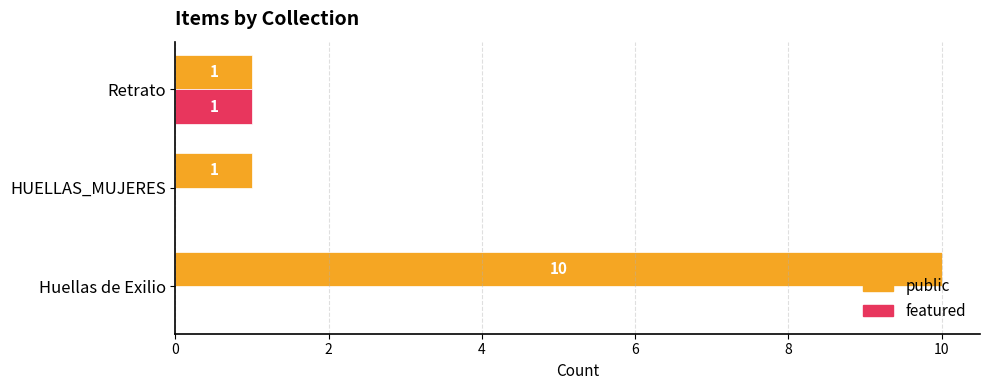

How many data points in featured are above 0?

1